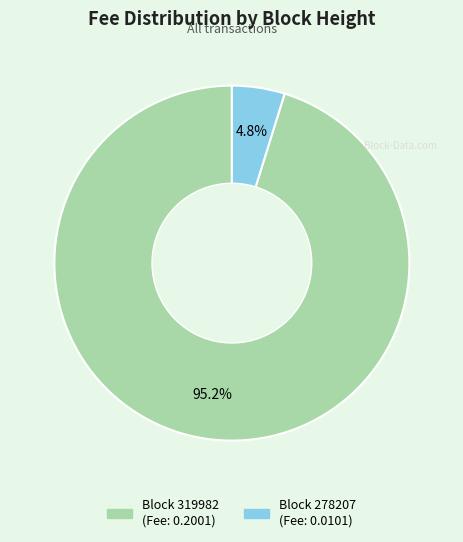

Does any single category account for the majority?

Yes